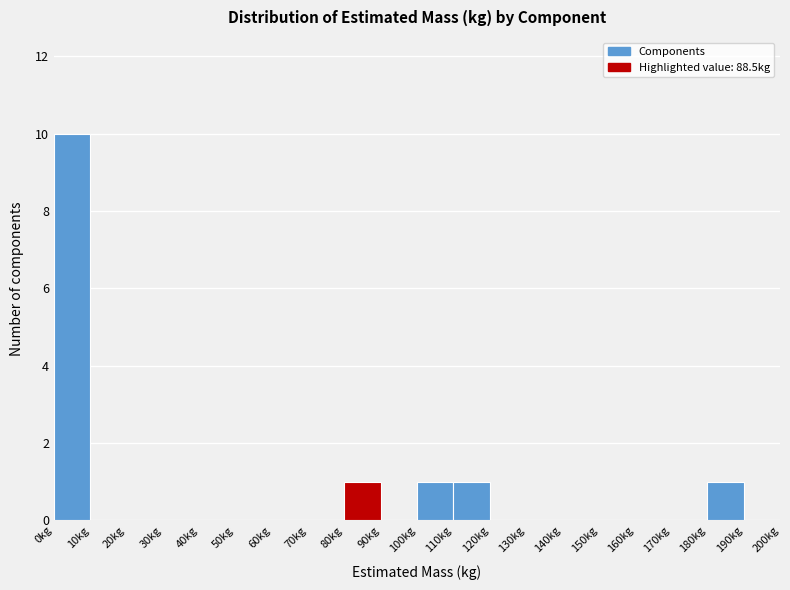

Reading left to right, transcribe this chart: for each bar, give the range it covers on the x-axis and its height. The values are not printed on the chart, so give them approximately, as read against the axis.

0 to 10: 10
10 to 20: 0
20 to 30: 0
30 to 40: 0
40 to 50: 0
50 to 60: 0
60 to 70: 0
70 to 80: 0
80 to 90: 1
90 to 100: 0
100 to 110: 1
110 to 120: 1
120 to 130: 0
130 to 140: 0
140 to 150: 0
150 to 160: 0
160 to 170: 0
170 to 180: 0
180 to 190: 1
190 to 200: 0